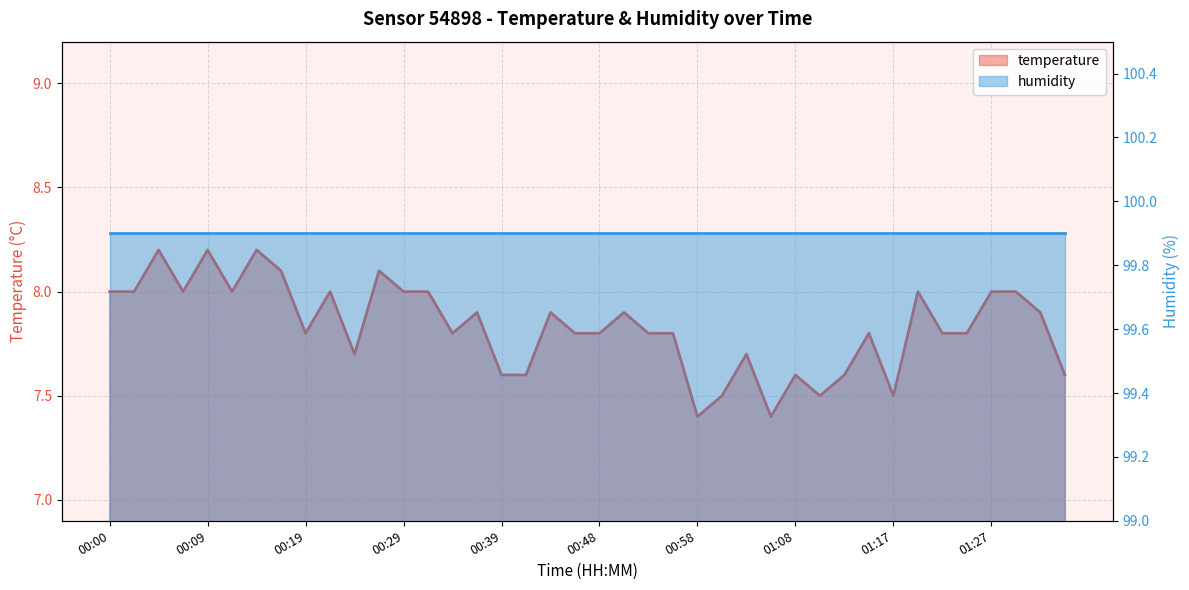

Rank the categories by value from highest to lowest.

00:04, 00:09, 00:14, 00:17, 00:26, 00:00, 00:02, 00:07, 00:12, 00:22, 00:29, 00:31, 01:20, 01:27, 01:30, 00:36, 00:43, 00:51, 01:32, 00:19, 00:34, 00:46, 00:48, 00:53, 00:56, 01:15, 01:22, 01:25, 00:24, 01:03, 00:39, 00:41, 01:08, 01:13, 01:35, 01:00, 01:10, 01:17, 00:58, 01:05